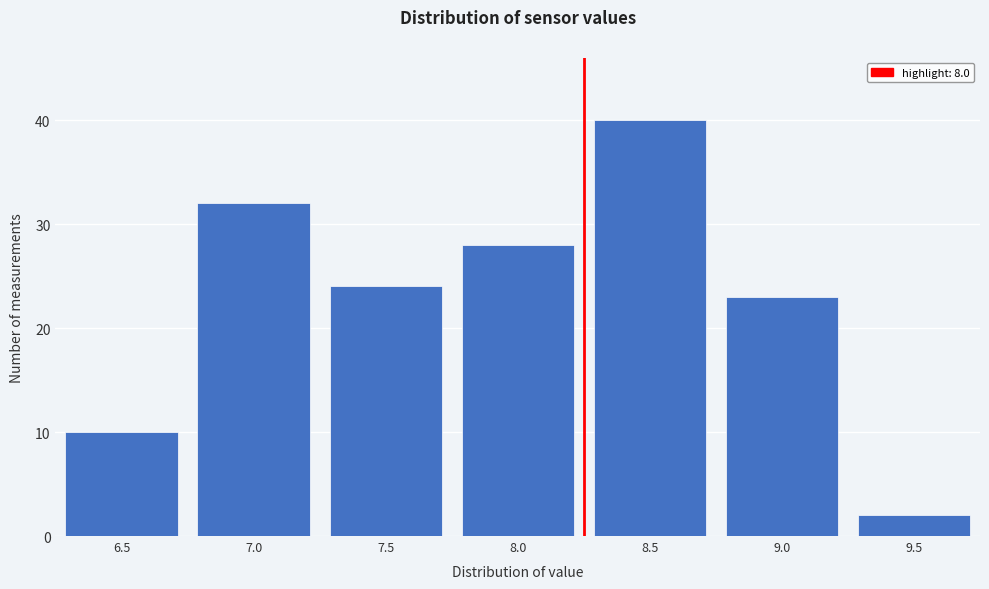

Reading left to right, extract all data points from this chart.

6.5=10	7.0=32	7.5=24	8.0=28	8.5=40	9.0=23	9.5=2